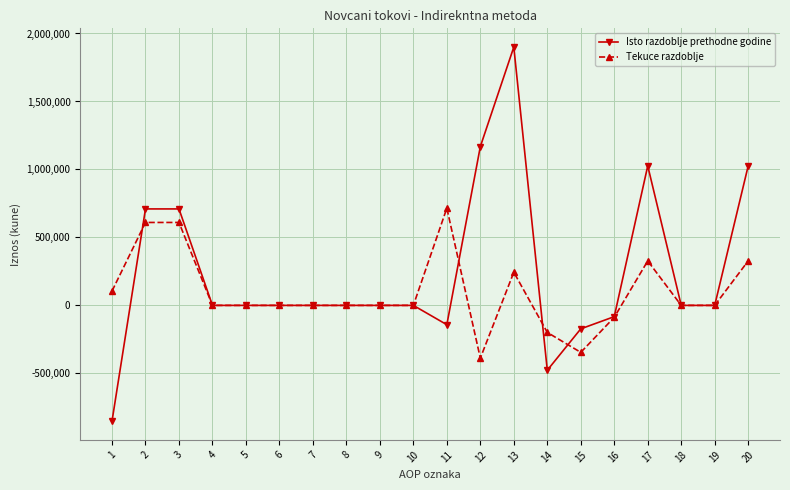

True or false: Tekuce razdoblje has a value of 715311 at 11.

True